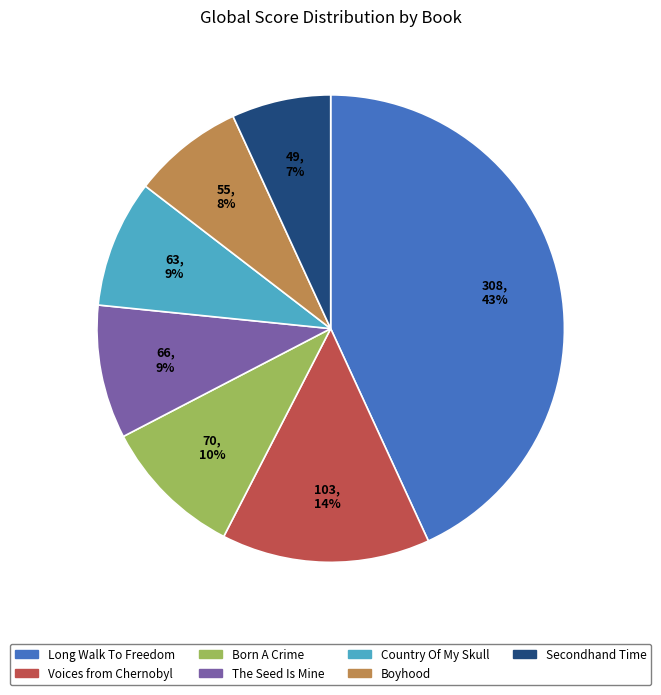

The Long Walk To Freedom slice represents 48% of the pie. True or false?

False